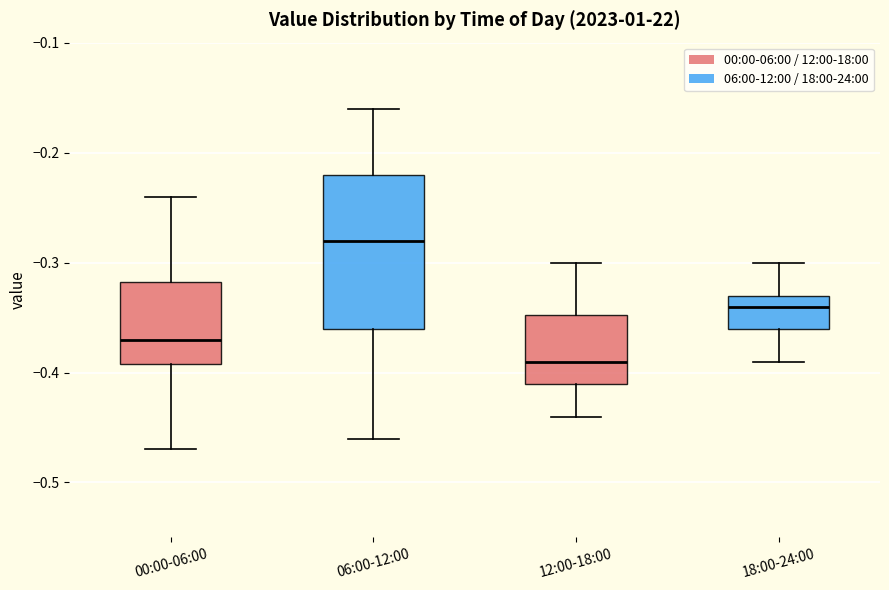

Reading left to right, read every box against the y-axis: the position of its median line, the range the box covers, and the ends of its whiskers. The values are not printed on the chart, so give them approximately, as read against the axis.

00:00-06:00: median -0.37, box -0.39 to -0.32, whiskers -0.47 to -0.24
06:00-12:00: median -0.28, box -0.36 to -0.22, whiskers -0.46 to -0.16
12:00-18:00: median -0.39, box -0.41 to -0.35, whiskers -0.44 to -0.30
18:00-24:00: median -0.34, box -0.36 to -0.33, whiskers -0.39 to -0.30